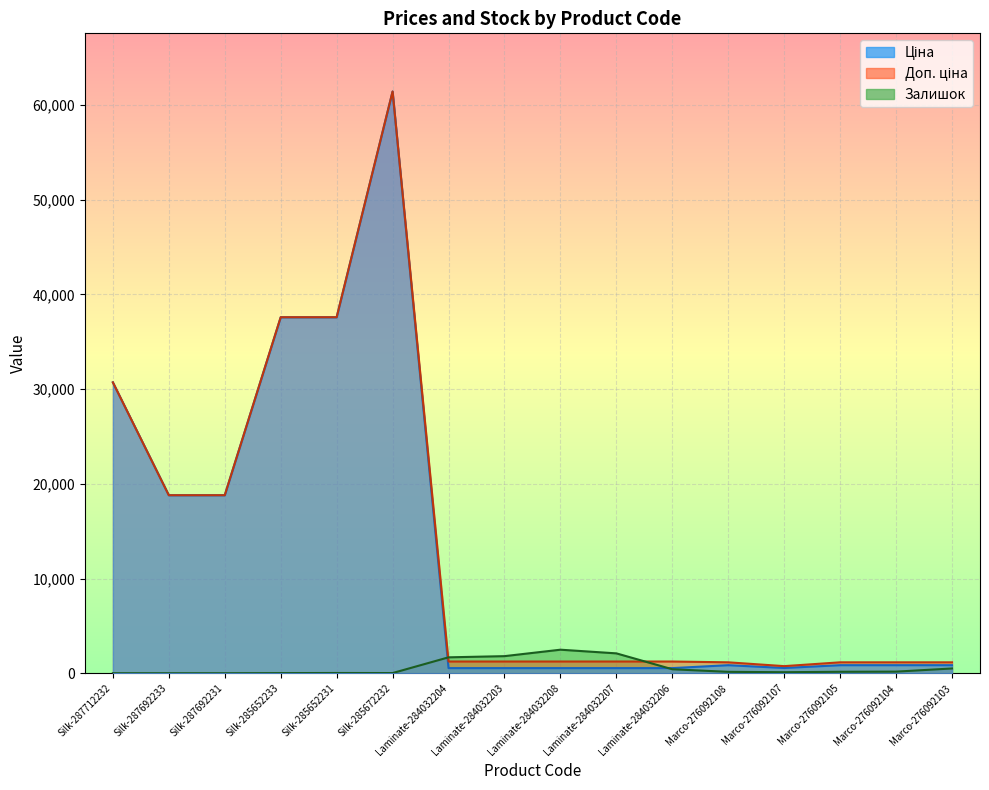

Does the chart display data point markers on the line(s)?

No